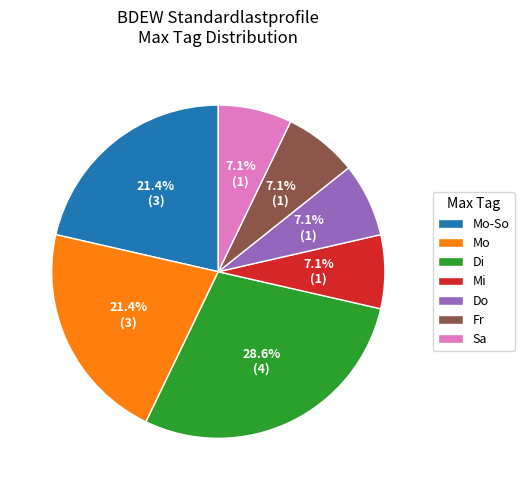

Do Do and Mo-So together represent more than half of the pie?

No